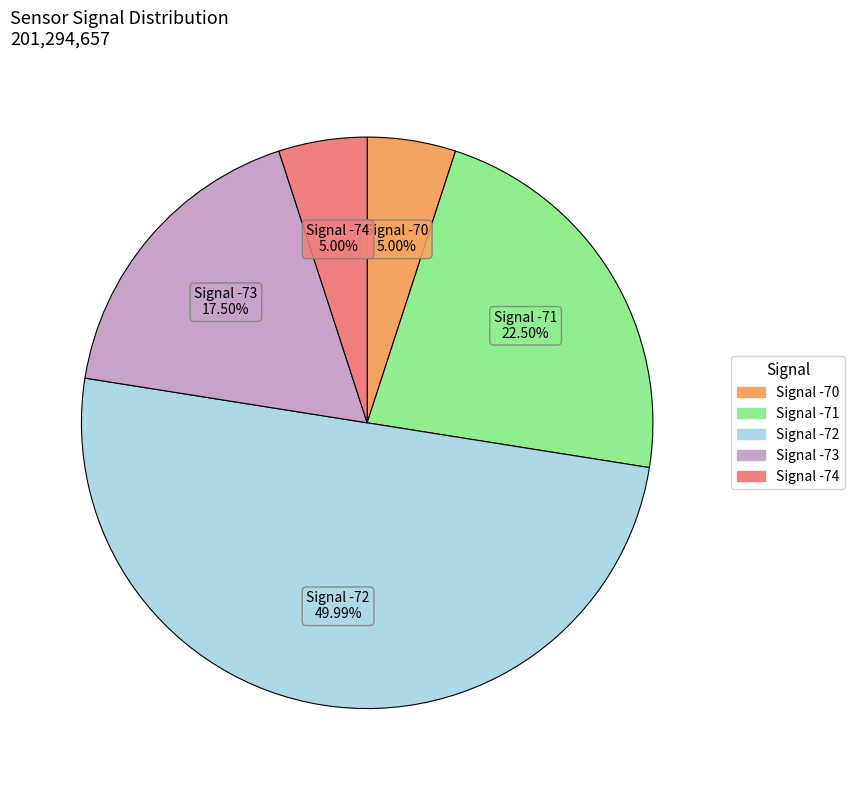

How many slices are in this pie chart?

5